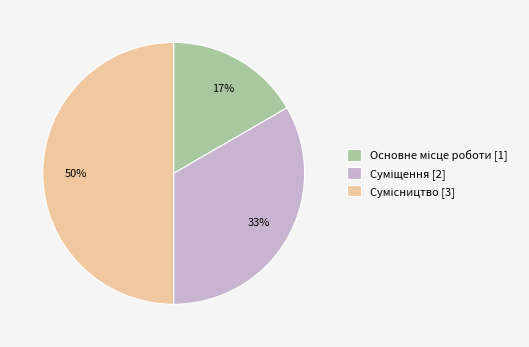

To the nearest percent, what is the average slice percentage?

33%